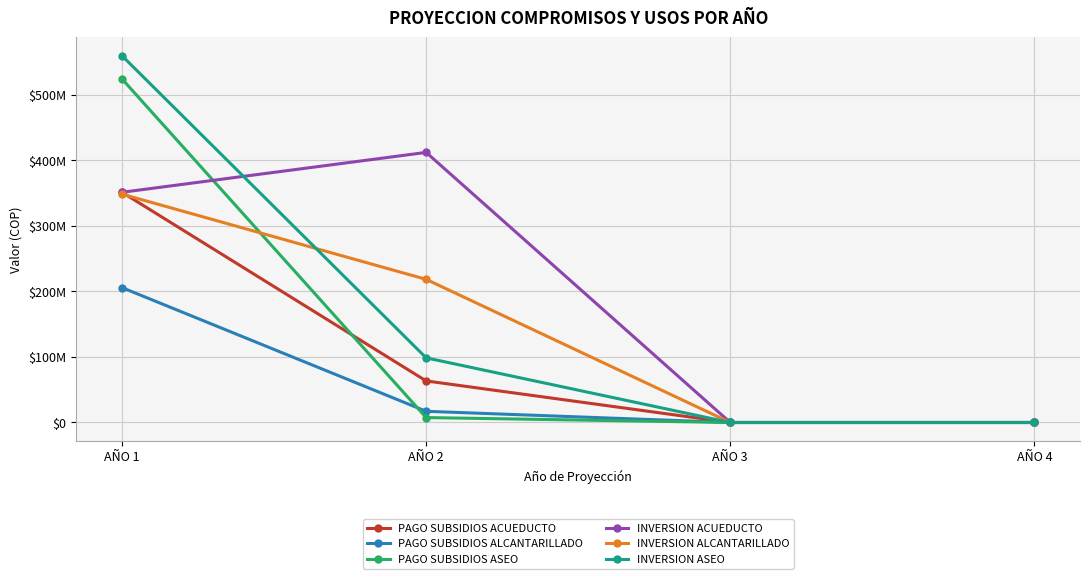

Which series has the widest spread of values?

INVERSION ASEO